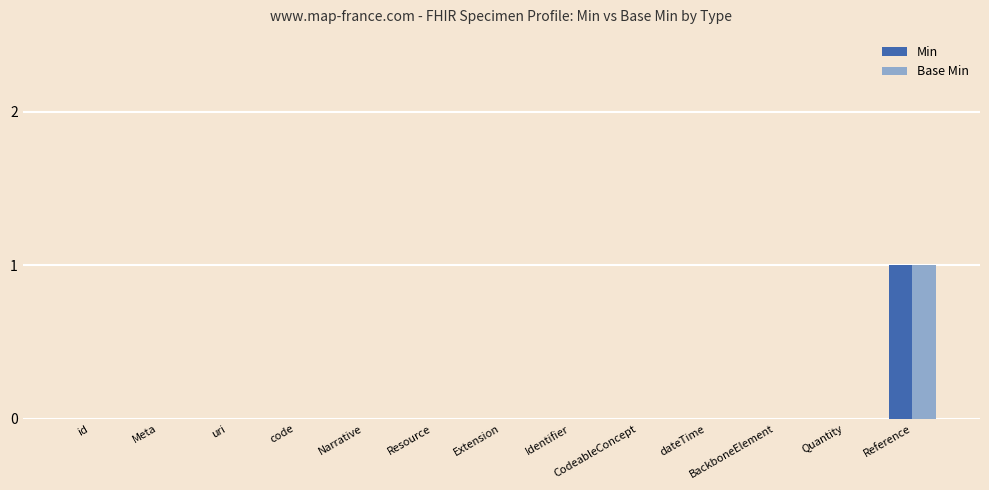

How many groups of bars are there?

13